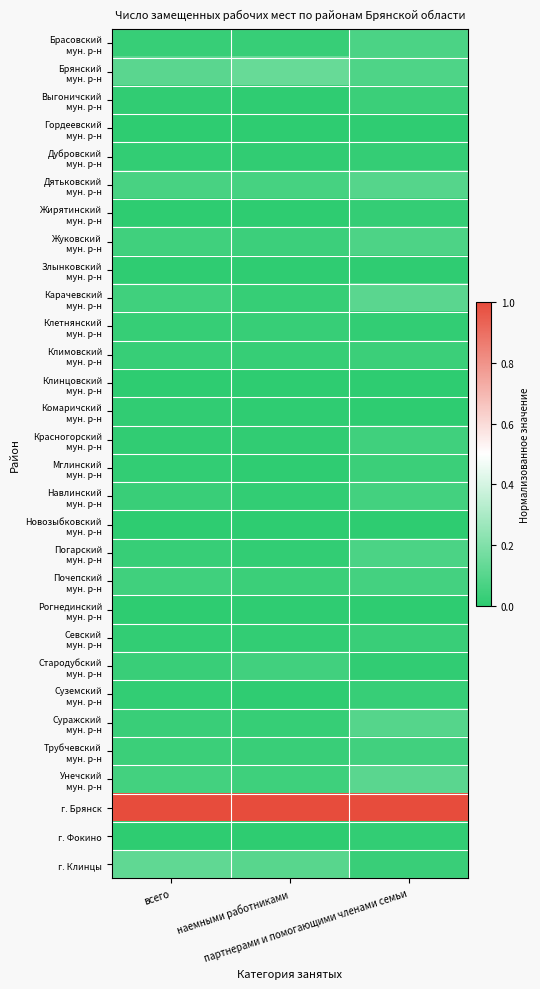

Between наемными работниками and всего, which is larger?

всего